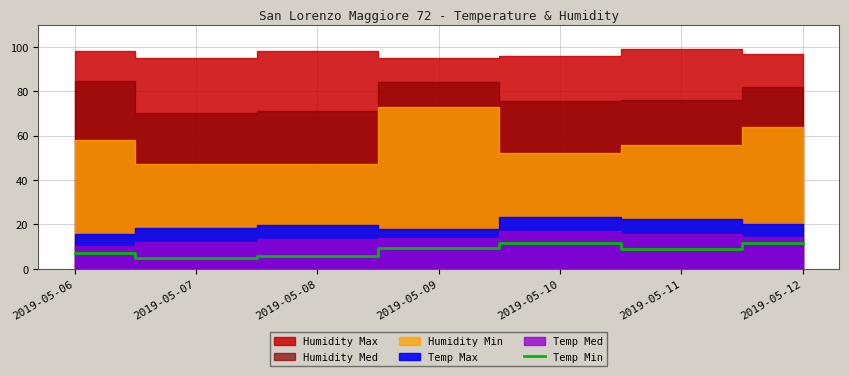

The value of Temp Min at 2019-05-10 is 11.6. True or false?

True